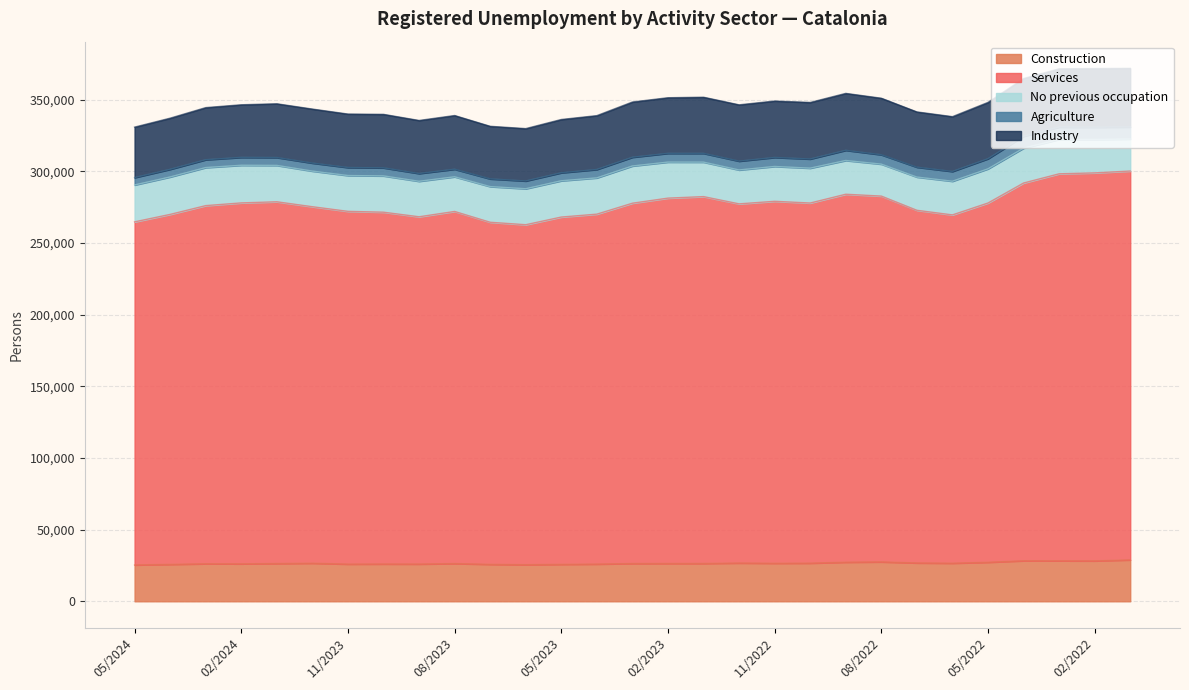

What position from the right is 11/2022?

11